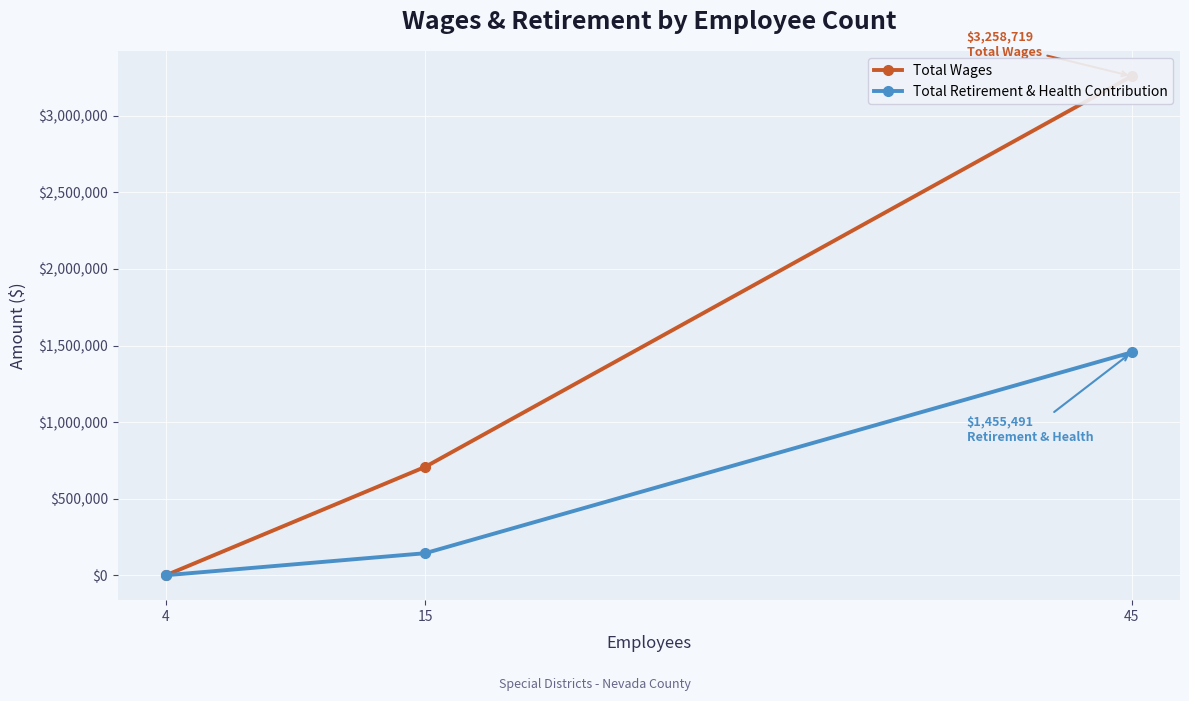

True or false: Total Retirement & Health Contribution has a value of 2249145 at 45.

False